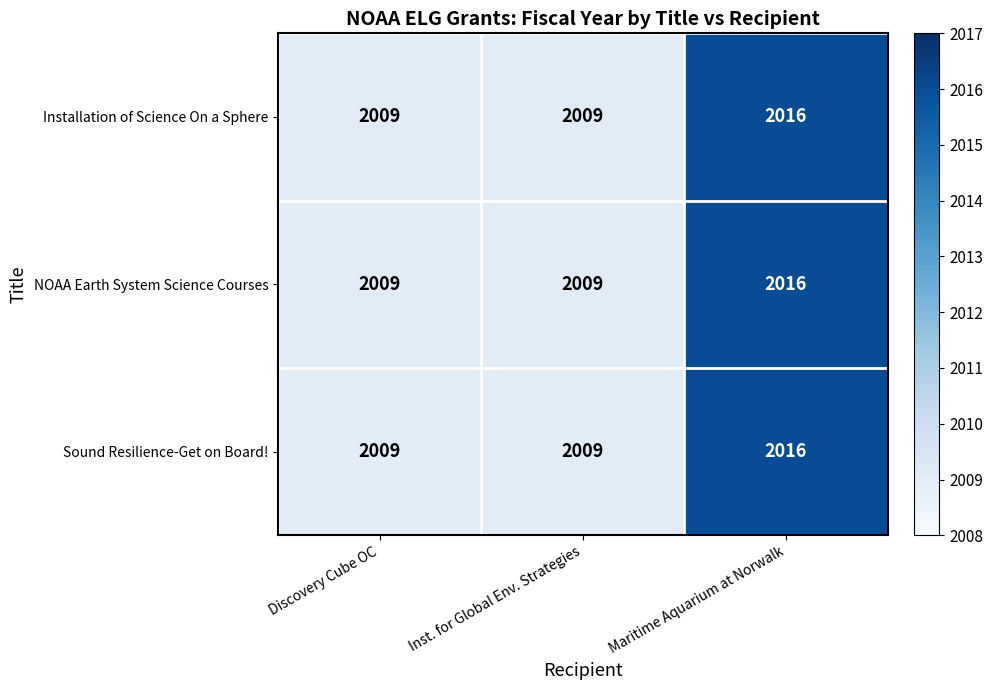

Count the NOAA Earth System Science Courses values in the range 2009 to 2016.

3